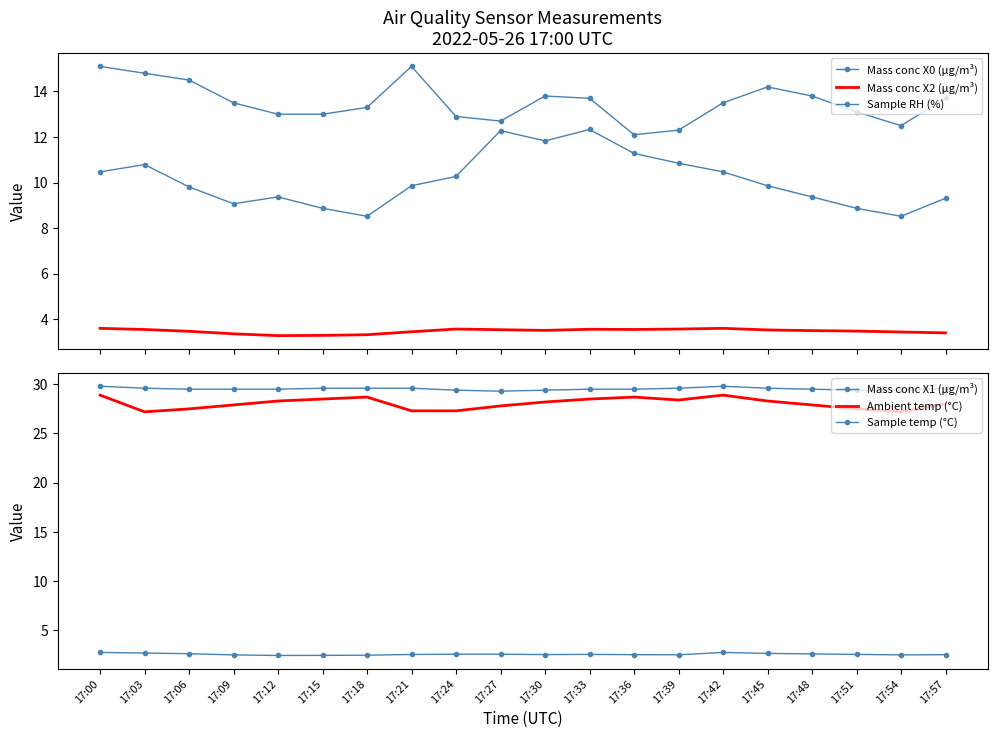

What is the average value of the Sample RH (%) series?

13.5